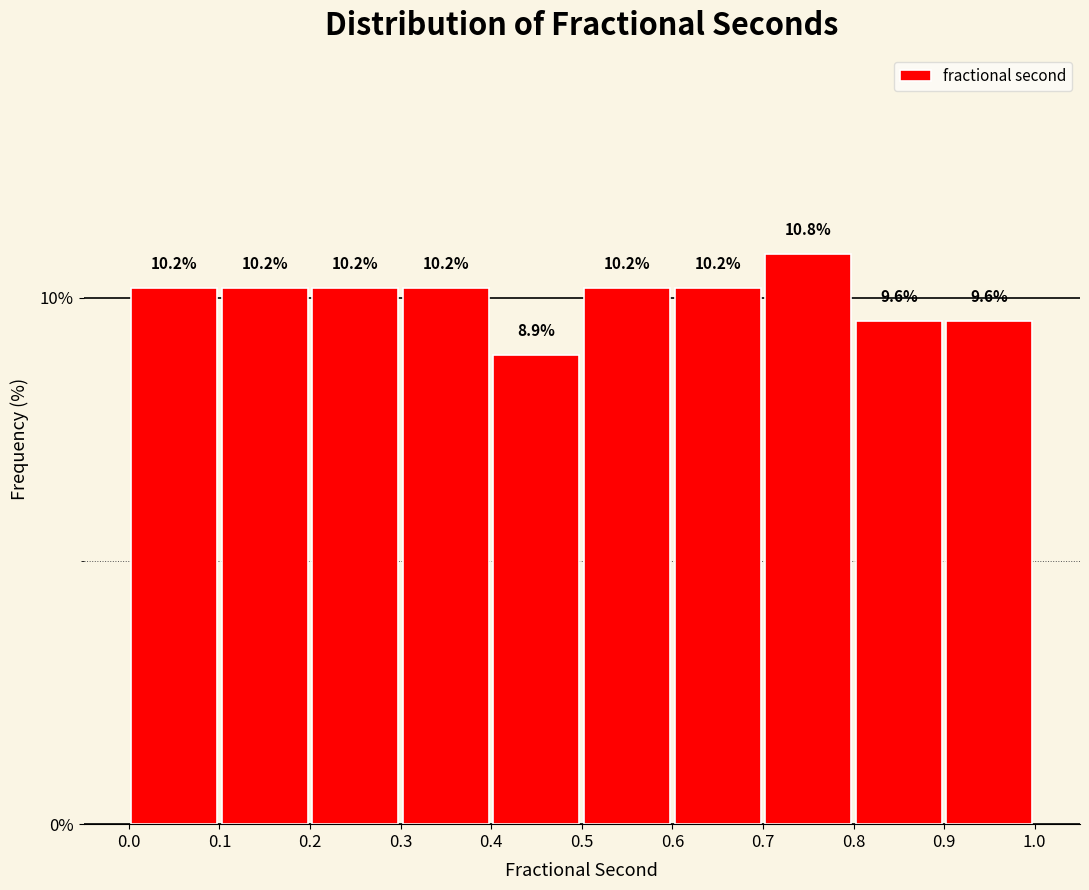

What is the height of the bar covering 0.5 to 0.6 on the x-axis?

10.2